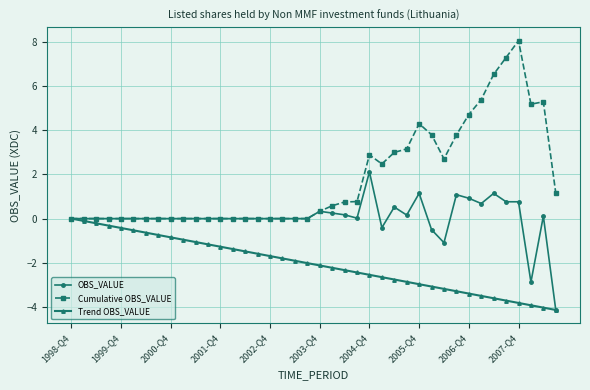

How many lines are shown in the chart?

3